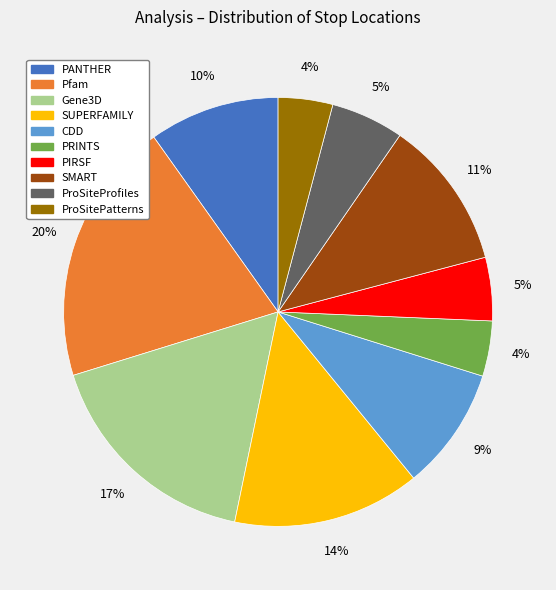

Do Gene3D and SUPERFAMILY together represent more than half of the pie?

No